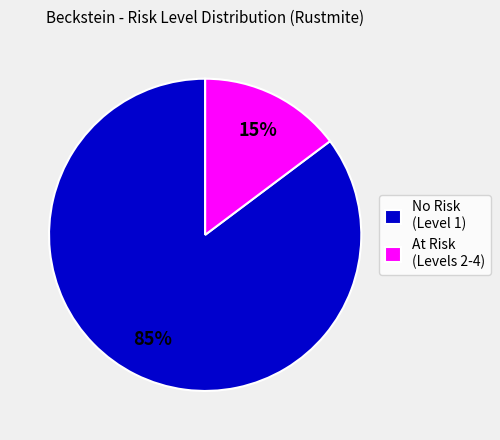

How many segments does this pie chart have?

2